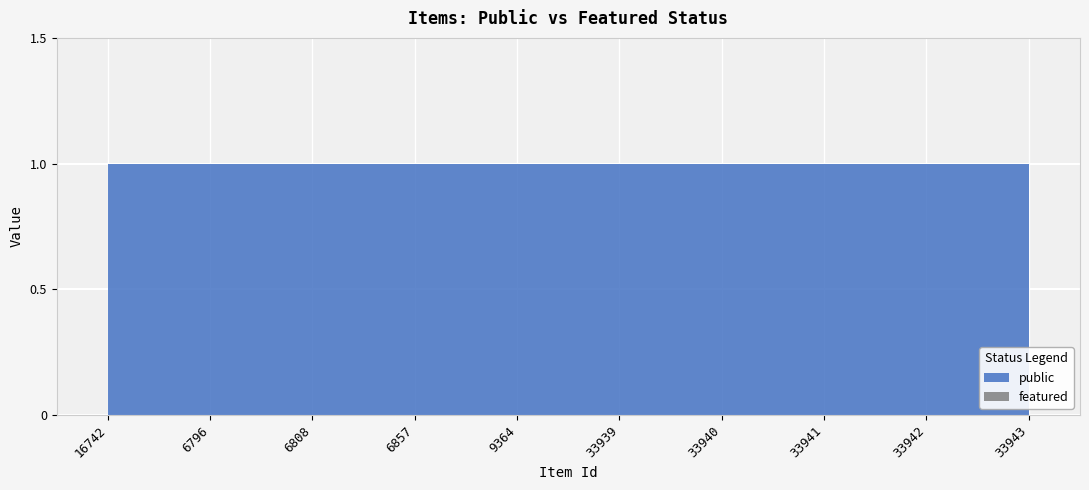

What is the total value across all series at 6857?

1